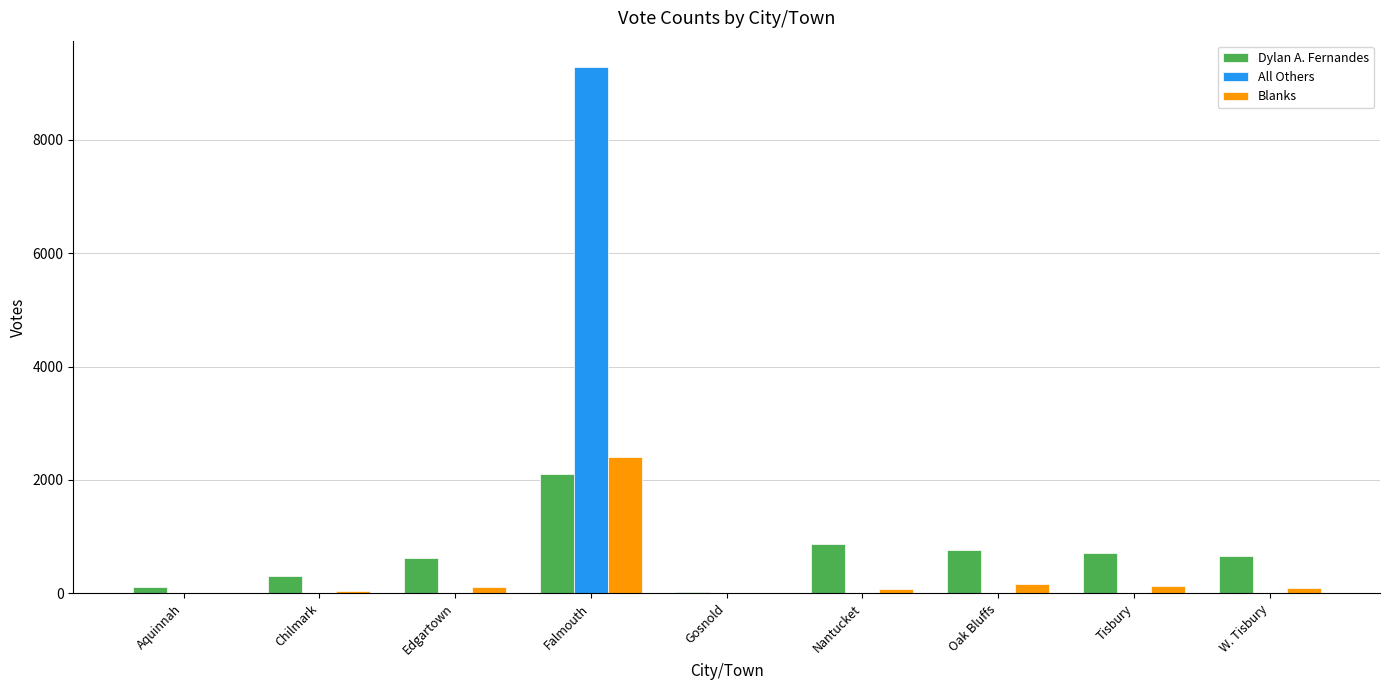

What is the spread (max minus min) of values at Aquinnah?

109